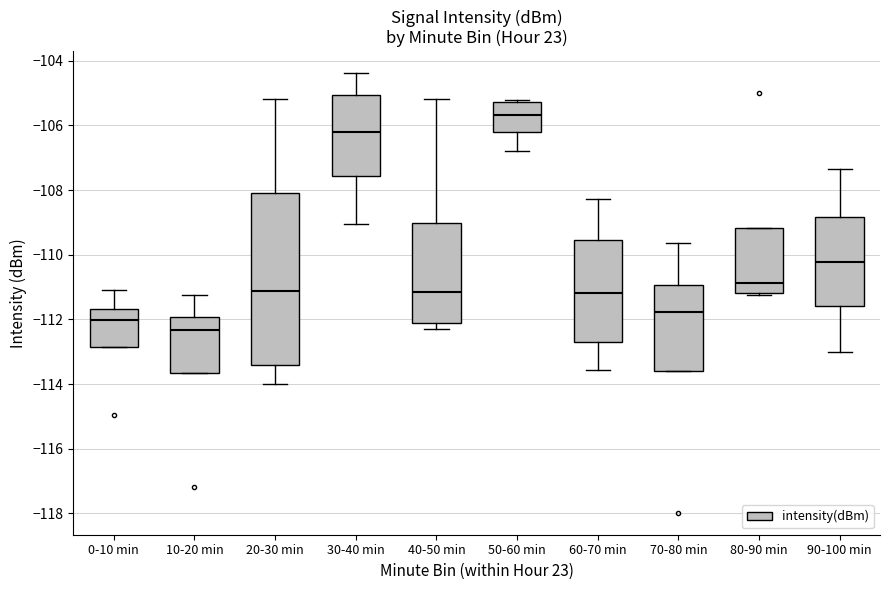

Reading left to right, read every box against the y-axis: the position of its median line, the range the box covers, and the ends of its whiskers. The values are not printed on the chart, so give them approximately, as read against the axis.

0-10 min: median -112.0, box -112.8 to -111.6, whiskers -112.8 to -111.0
10-20 min: median -112.4, box -113.6 to -112.0, whiskers -113.6 to -111.2
20-30 min: median -111.2, box -113.4 to -108.0, whiskers -114.0 to -105.2
30-40 min: median -106.2, box -107.6 to -105.0, whiskers -109.0 to -104.4
40-50 min: median -111.2, box -112.0 to -109.0, whiskers -112.2 to -105.2
50-60 min: median -105.6, box -106.2 to -105.2, whiskers -106.8 to -105.2 (just above the box's upper edge)
60-70 min: median -111.2, box -112.6 to -109.6, whiskers -113.6 to -108.2
70-80 min: median -111.8, box -113.6 to -111.0, whiskers -113.6 to -109.6
80-90 min: median -110.8, box -111.2 to -109.2, whiskers -111.2 (just below the box's lower edge) to -109.2
90-100 min: median -110.2, box -111.6 to -108.8, whiskers -113.0 to -107.4